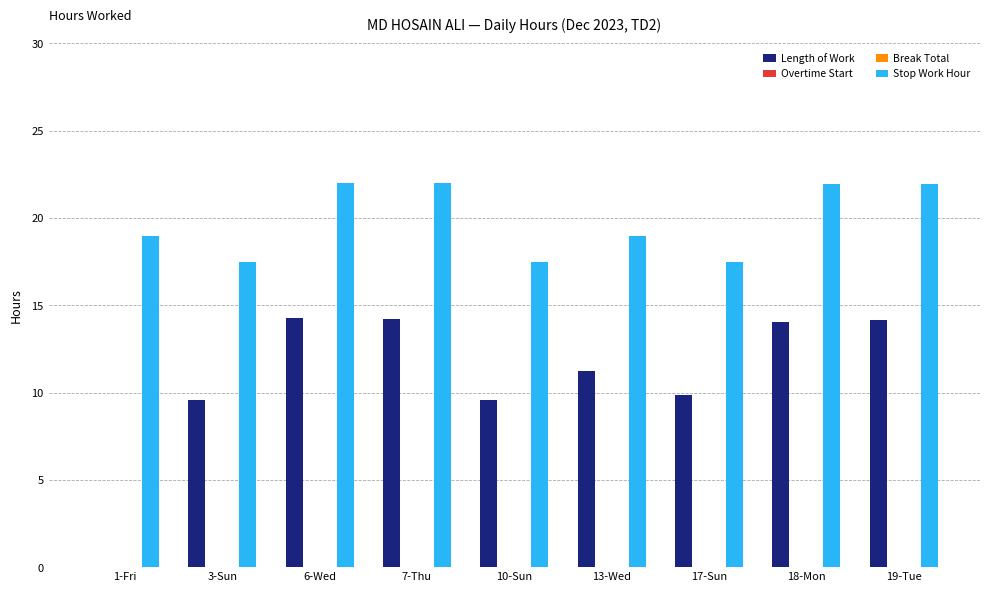

What is the maximum value for Stop Work Hour?

22.0